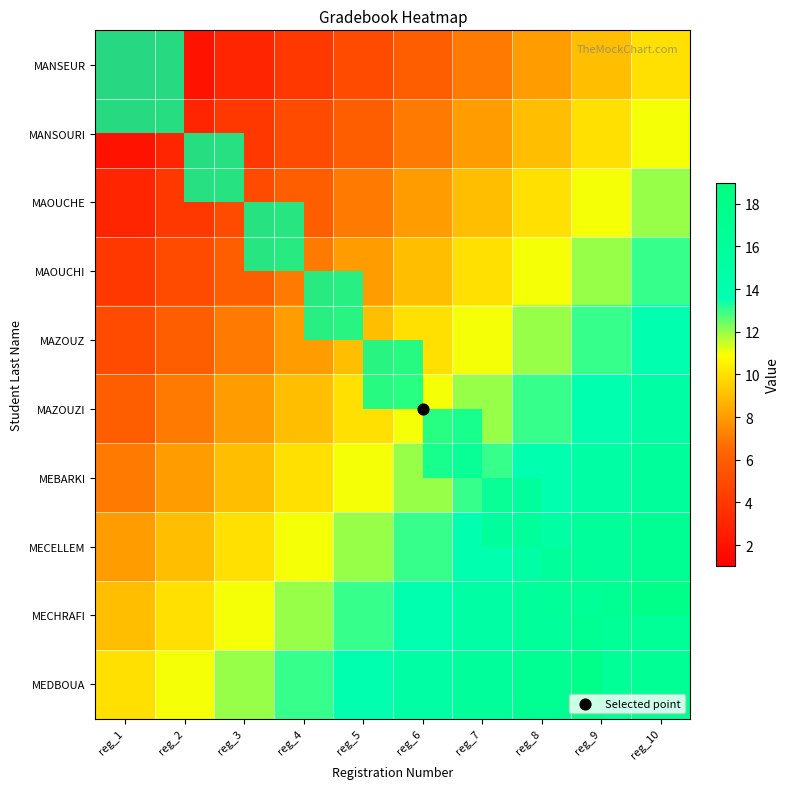

Between reg_5 and reg_3, which is larger?

reg_5